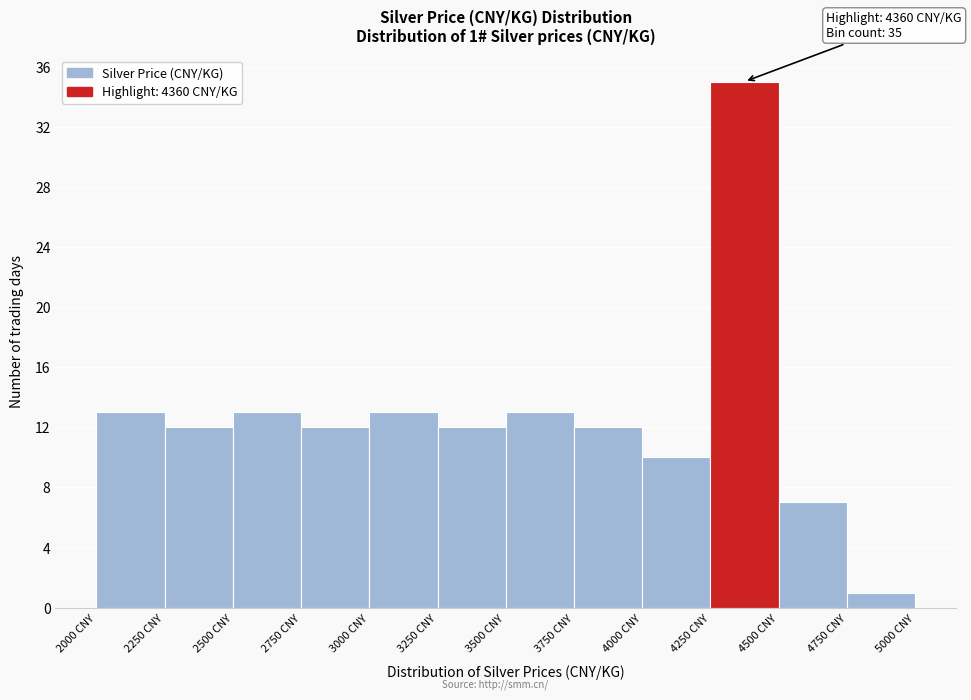

Which range on the x-axis has the tallest bar?

4250 to 4500